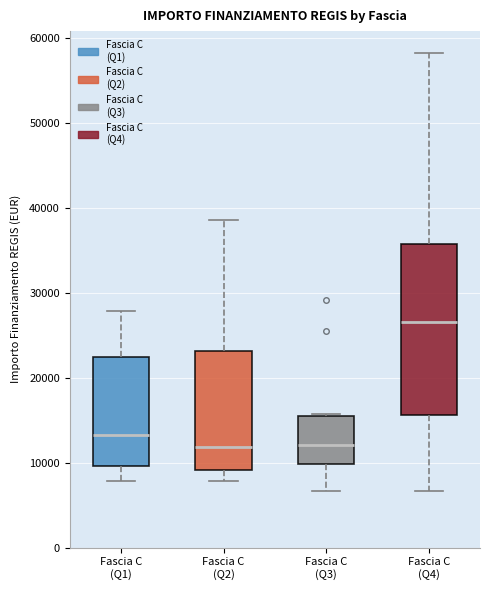

Reading left to right, read every box against the y-axis: the position of its median line, the range the box covers, and the ends of its whiskers. The values are not printed on the chart, so give them approximately, as read against the axis.

Fascia C (Q1): median 13000, box 10000 to 22000, whiskers 8000 to 28000
Fascia C (Q2): median 12000, box 9000 to 23000, whiskers 8000 to 39000
Fascia C (Q3): median 12000, box 10000 to 15000, whiskers 7000 to 16000
Fascia C (Q4): median 27000, box 16000 to 36000, whiskers 7000 to 58000